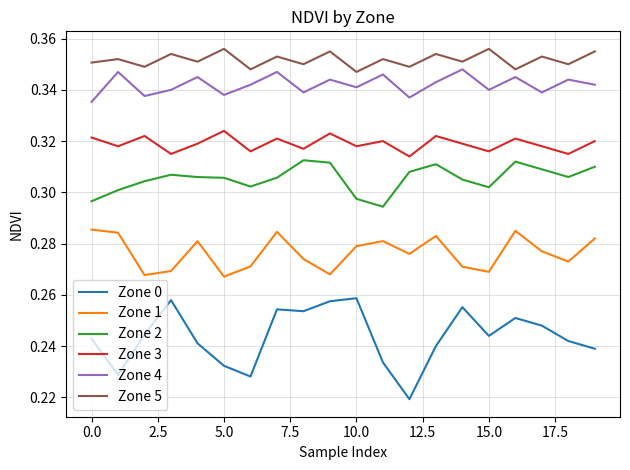

In Zone 1, how many points are lower than both neighbors (excluding endpoints)?

6